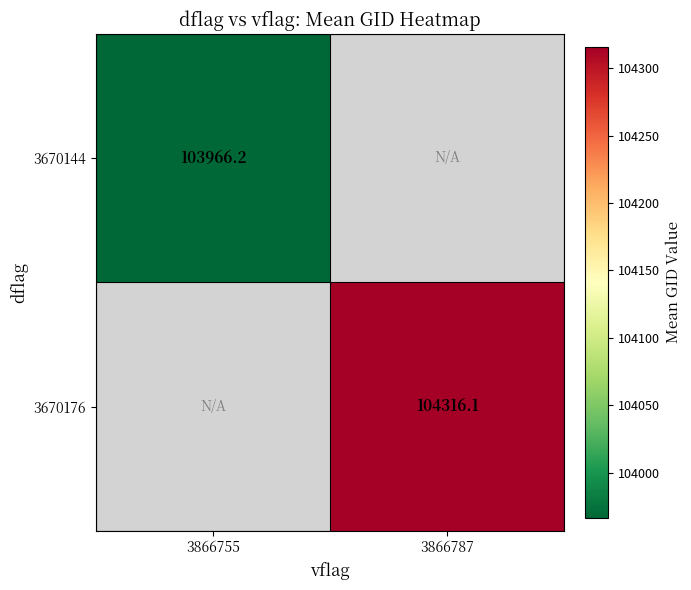

Which series has the widest spread of values?

3670144